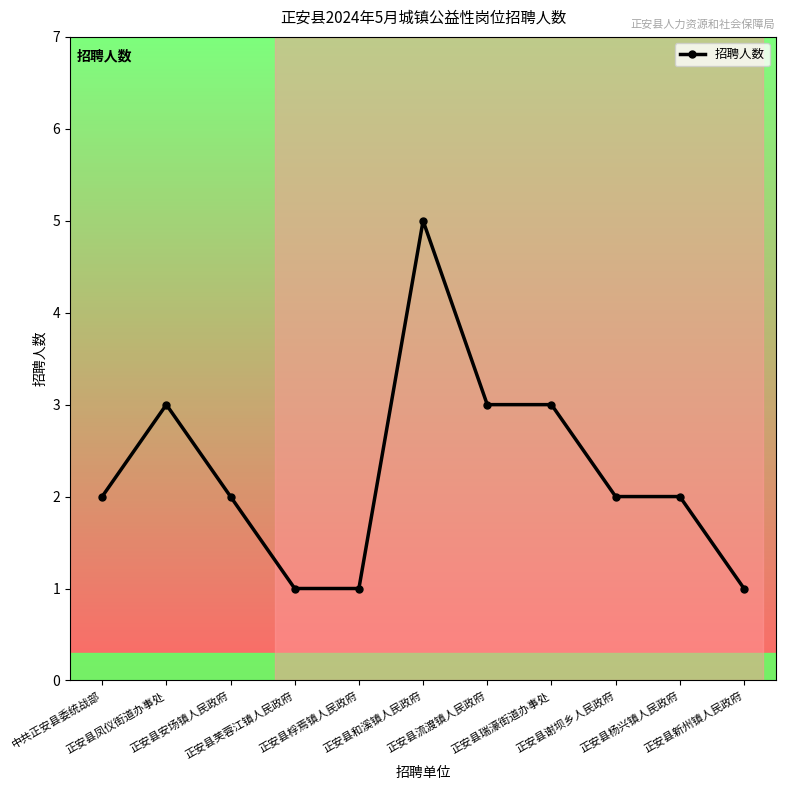

Where is the first local maximum?

正安县凤仪街道办事处